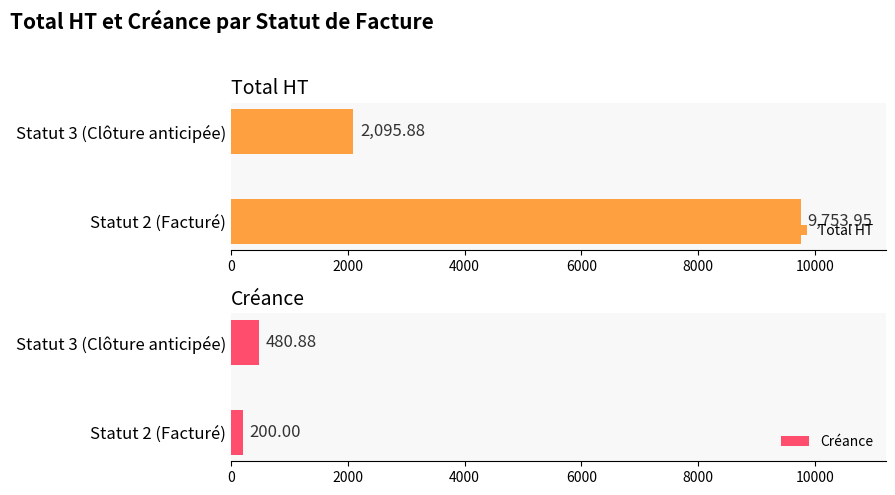

What is the sum of the Total HT values at Statut 3 (Clôture anticipée) and Statut 2 (Facturé)?

11849.8